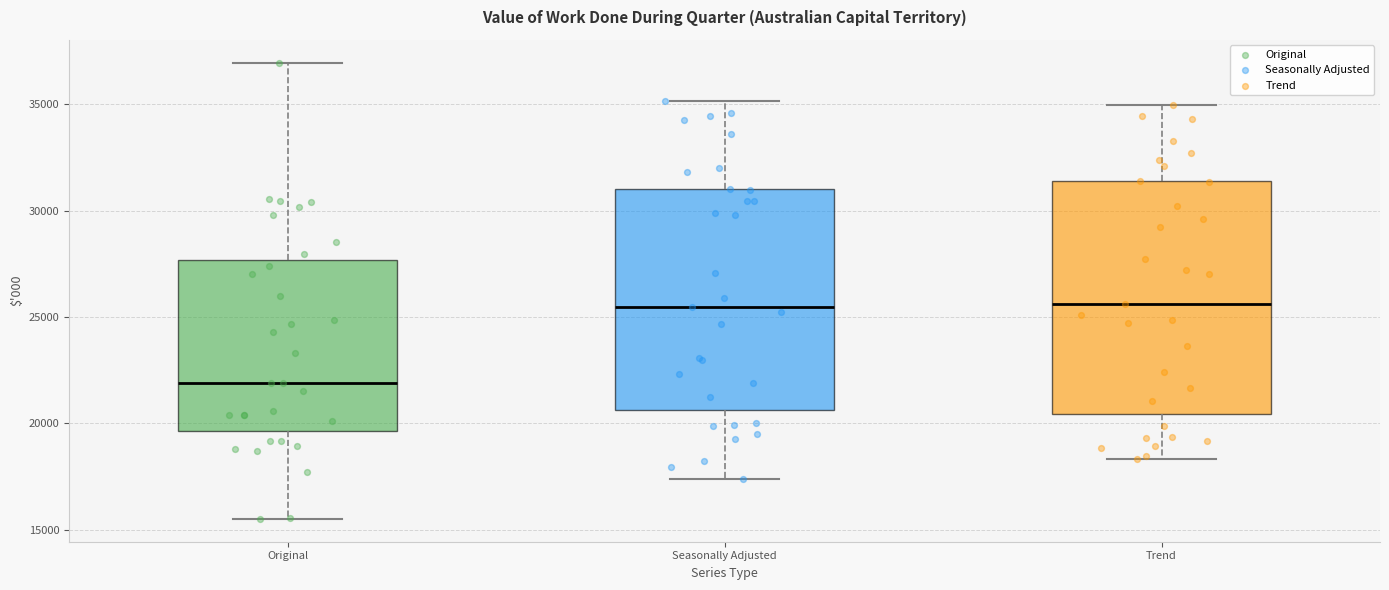

Reading left to right, read every box against the y-axis: the position of its median line, the range the box covers, and the ends of its whiskers. The values are not printed on the chart, so give them approximately, as read against the axis.

Original: median 22000, box 19500 to 27500, whiskers 15500 to 37000
Seasonally Adjusted: median 25500, box 20500 to 31000, whiskers 17500 to 35000
Trend: median 25500, box 20500 to 31500, whiskers 18500 to 35000